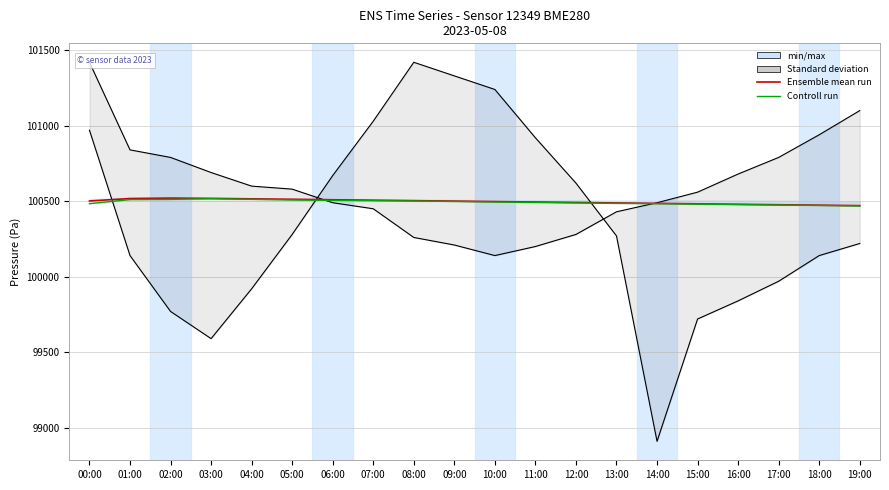

Is it true that Controll run equals 152232.0 at 09:00?

False